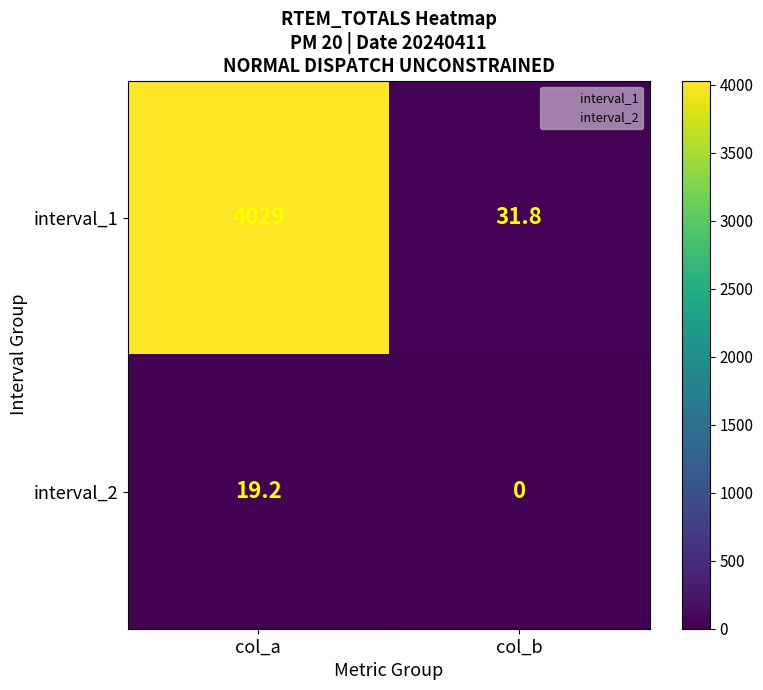

What is the difference between the interval_2 values at col_a and col_b?

19.2